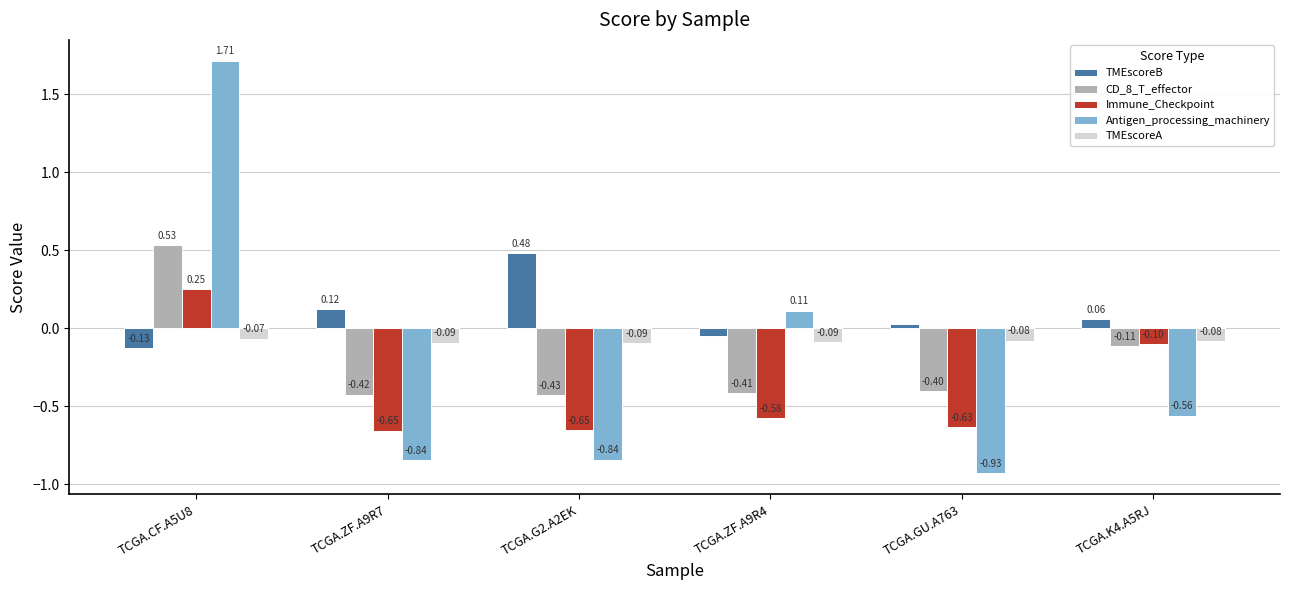

How many positive values does the Antigen_processing_machinery series have?

2